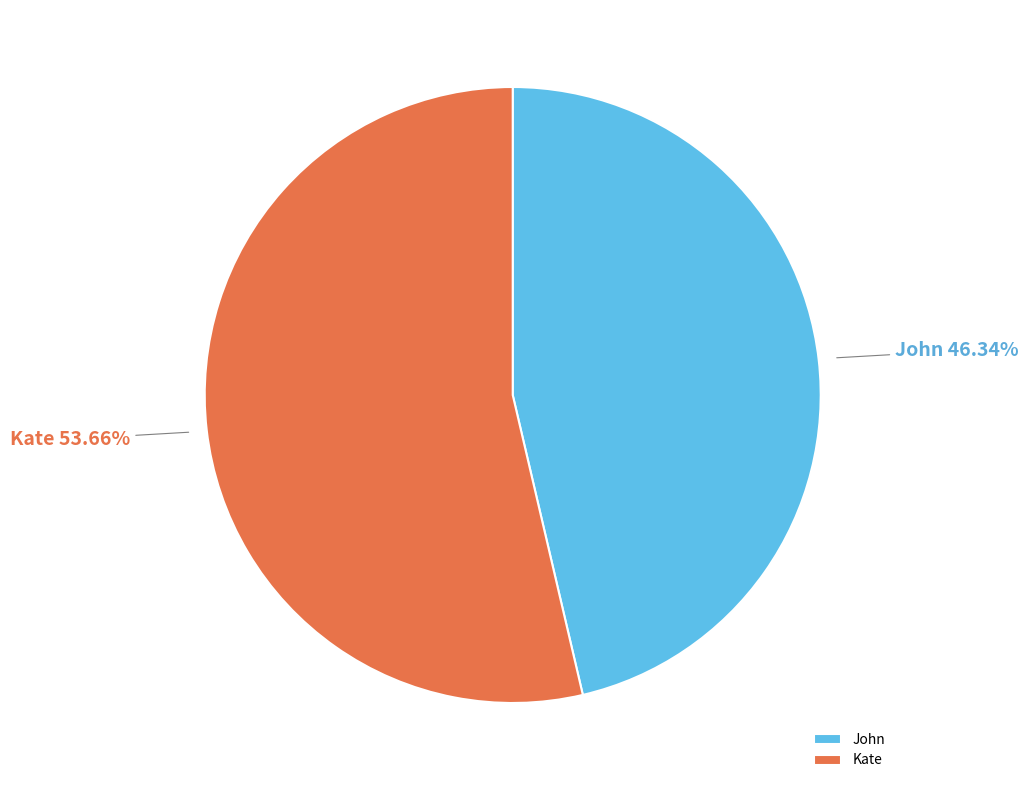

Is John the majority of the pie?

No